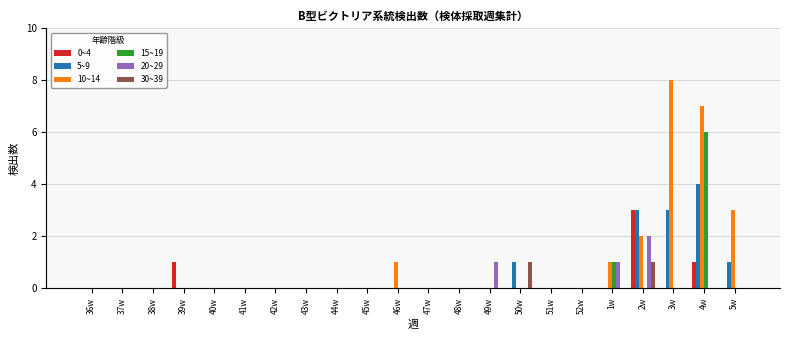

Are the bars grouped side by side (vs. stacked)?

Yes